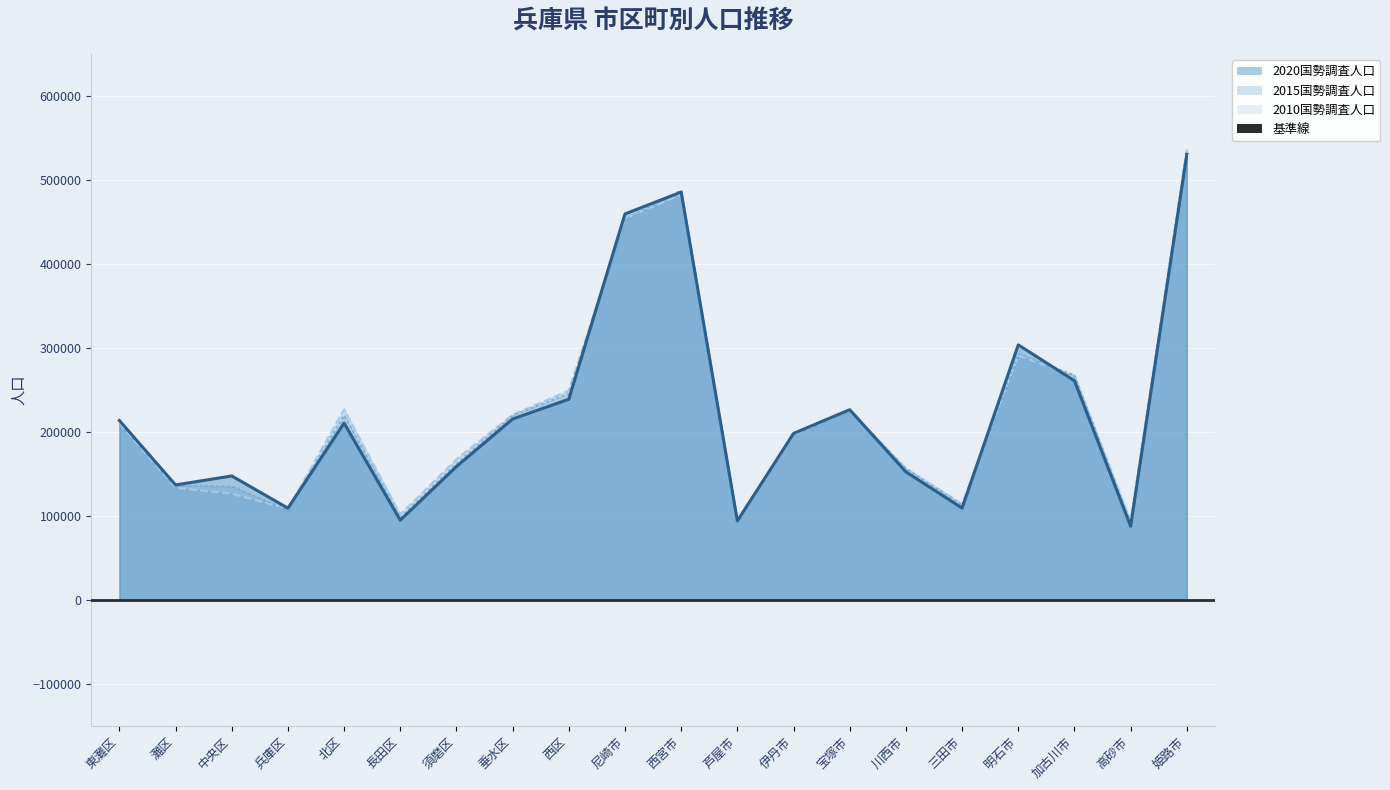

Reading right to left, extract all data points from this chart.

2020国勢調査人口: 530495	87722	260878	303601	109238	152321	226432	198138	93922	485587	459593	238877	215302	158719	94791	210492	109144	147518	136747	213562
2015国勢調査人口: 535664	91030	267435	293409	112691	156375	224903	196883	95350	487850	452563	245782	219474	162468	97912	219805	106956	135153	136088	213634
2010国勢調査人口: 536270	93901	266937	290959	114216	156423	225700	196127	93238	482640	453748	249298	220411	167475	101624	226836	108304	126393	133451	210408